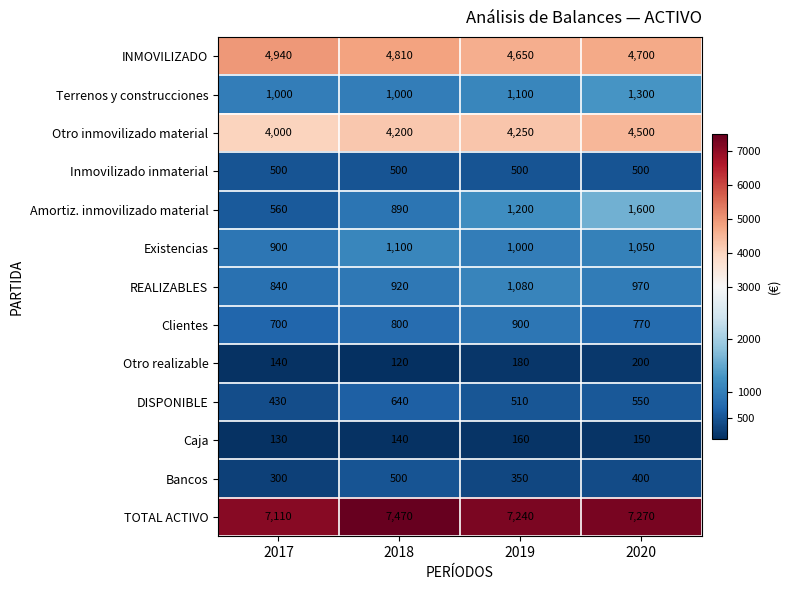

What is the total value across all series at 2018?

23090